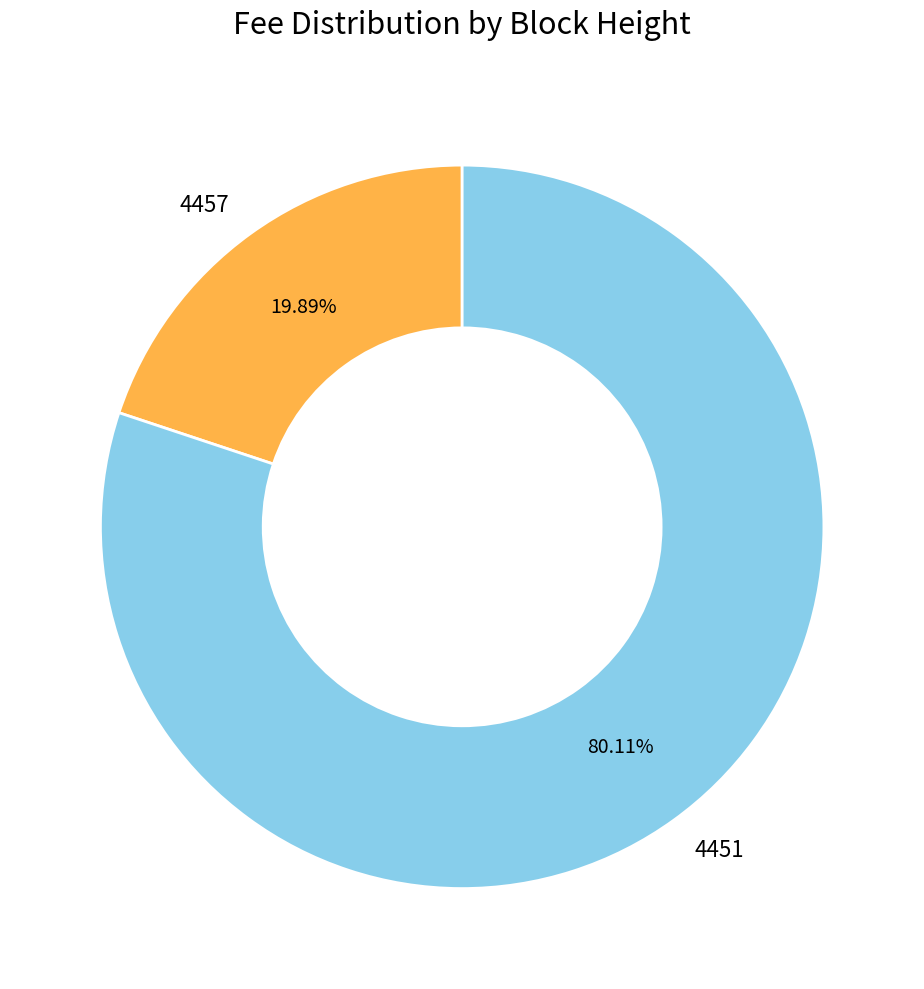

True or false: 4457 accounts for 20% of the total.

True